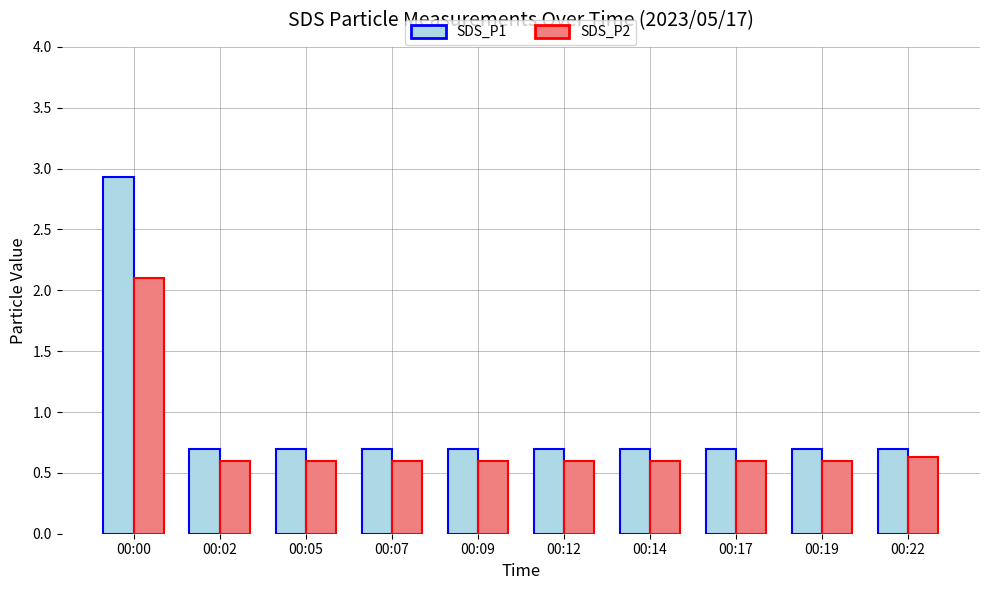

Rank the series at 00:07 from highest to lowest value.

SDS_P1, SDS_P2